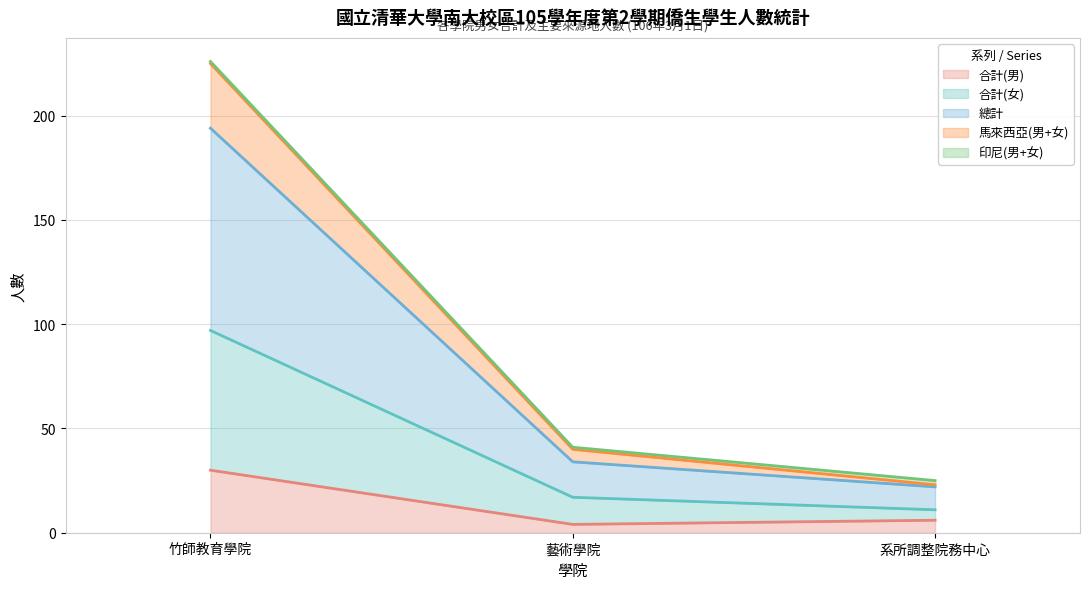

The value of 合計(男) at 竹師教育學院 is 30. True or false?

True